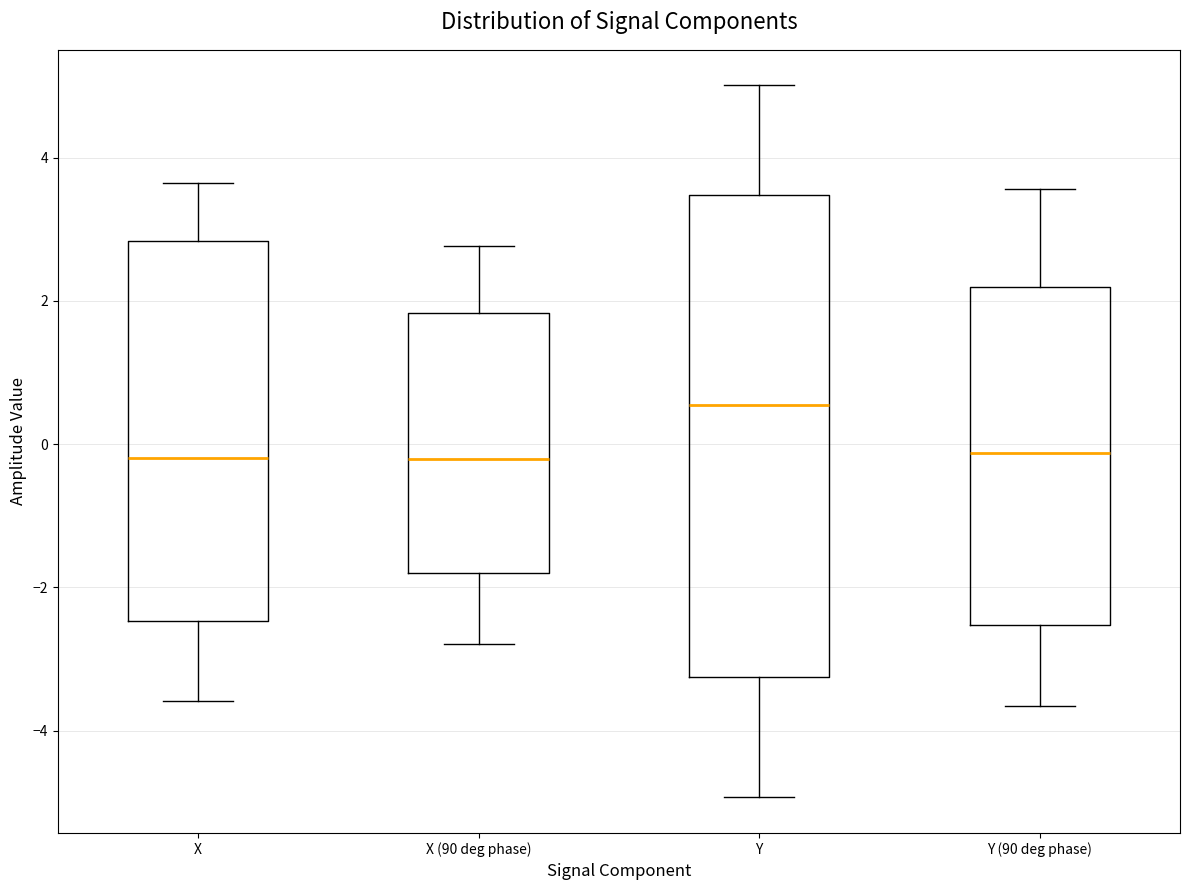

Where is the upper edge of the box for Y (90 deg phase) on the y-axis? The values are not printed on the chart, so give them approximately, as read against the axis.

2.2